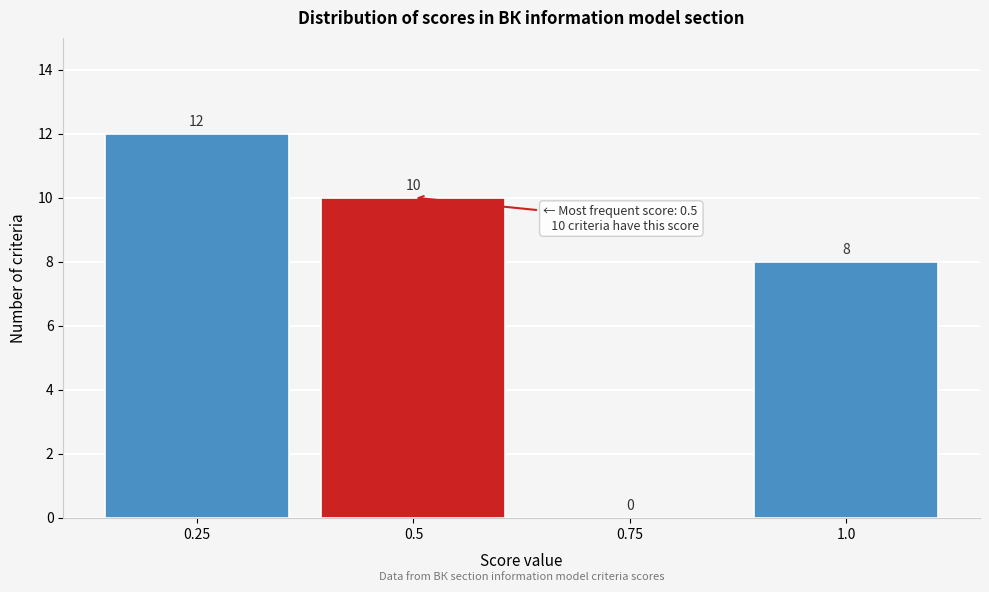

Reading left to right, transcribe this chart: for each bar, give the range it covers on the x-axis and its height. The bar edges are not printed on the chart, so give them approximately, as read against the axis.

0.125 to 0.375: 12
0.375 to 0.625: 10
0.625 to 0.875: 0
0.875 to 1.125: 8